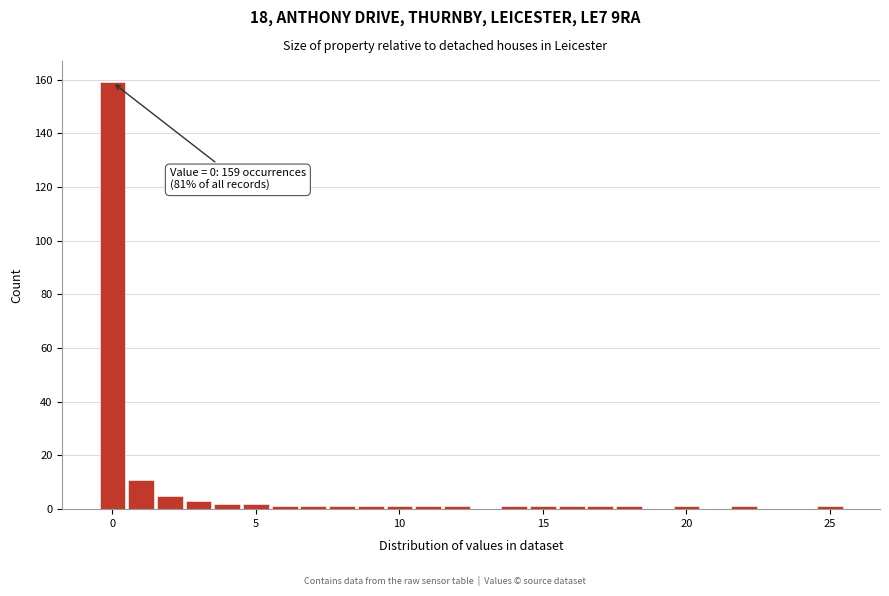

Around what value on the x-axis is the tallest bar? Give the approximate position of its centre, as read against the axis.

0.0